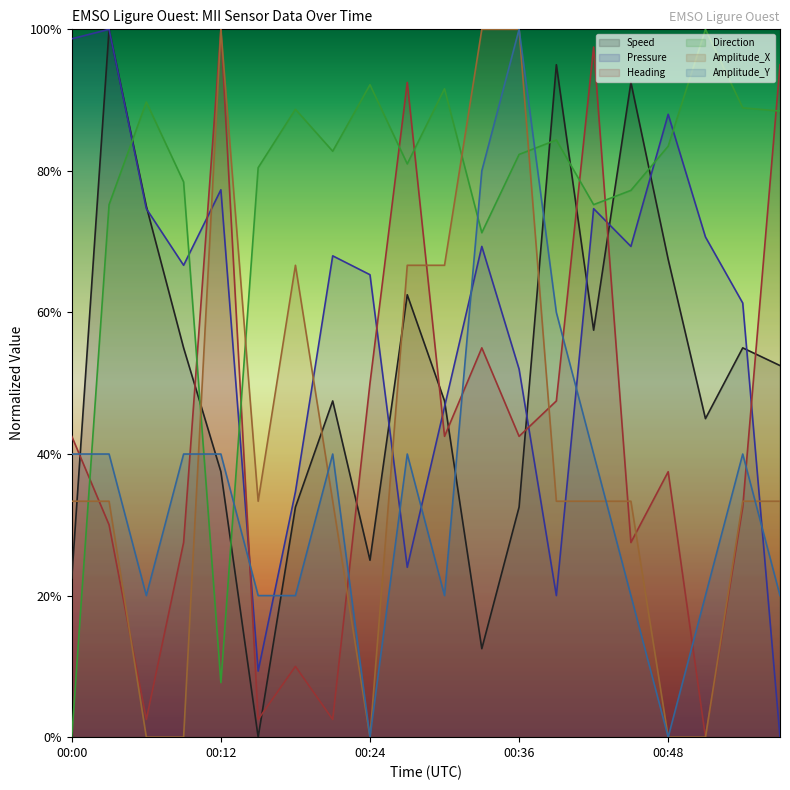

The value of Speed at 00:45 is 0.9. True or false?

True